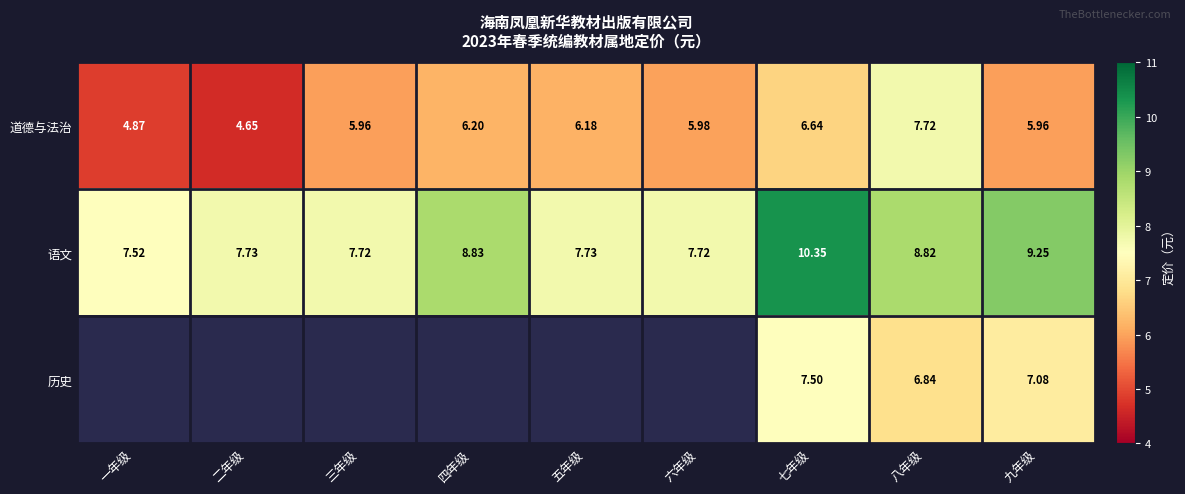

What is the approximate value of 语文 at 八年级?

8.8